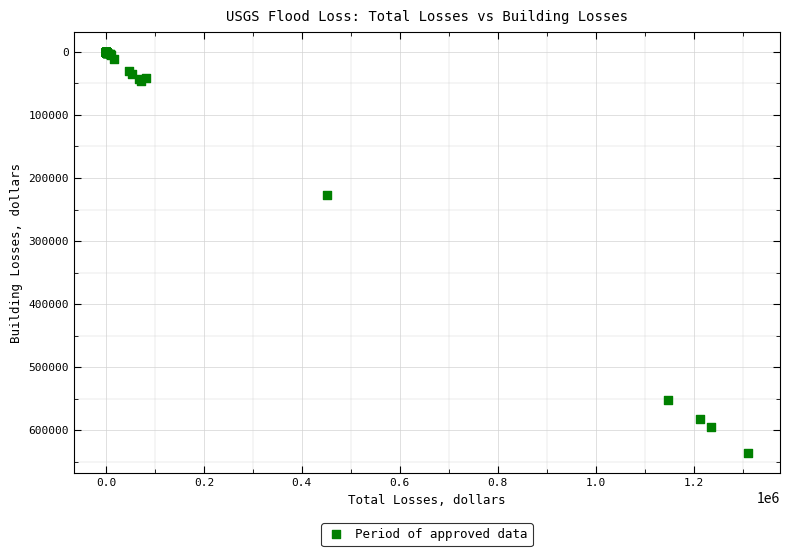

What Y value in the scatter plot is closest to 318000?

227000